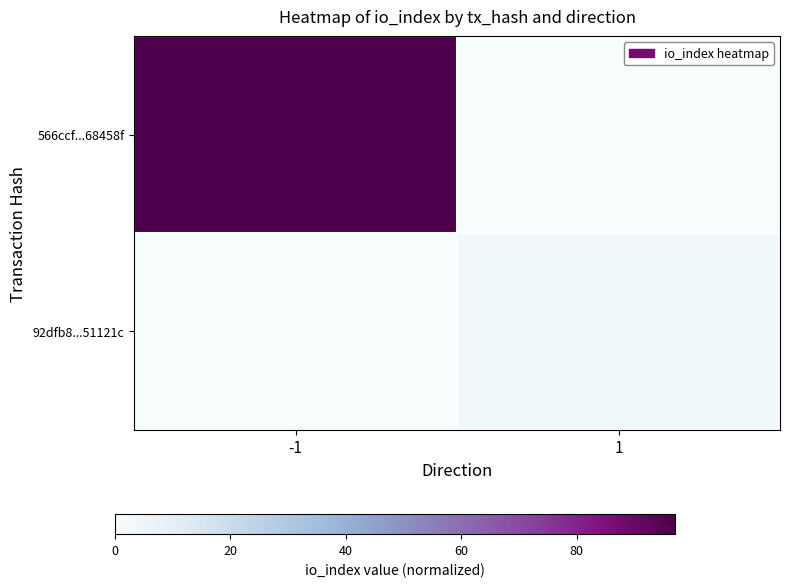

Rank the series by their average value, from lowest to highest.

92dfb8...51121c, 566ccf...68458f